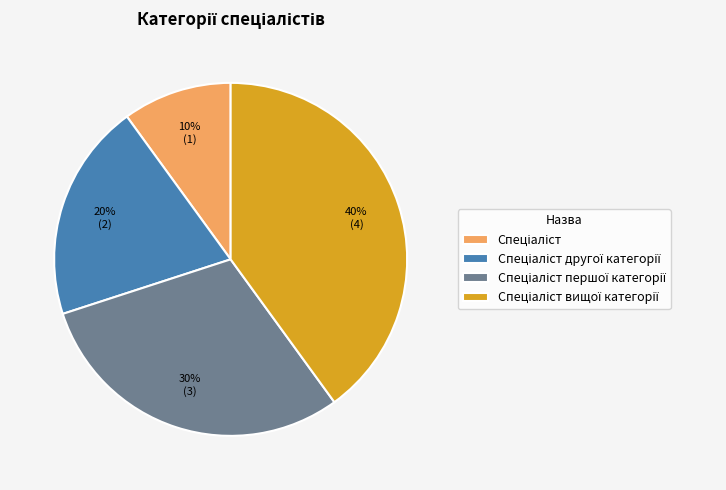

To the nearest percent, what is the average slice percentage?

25%